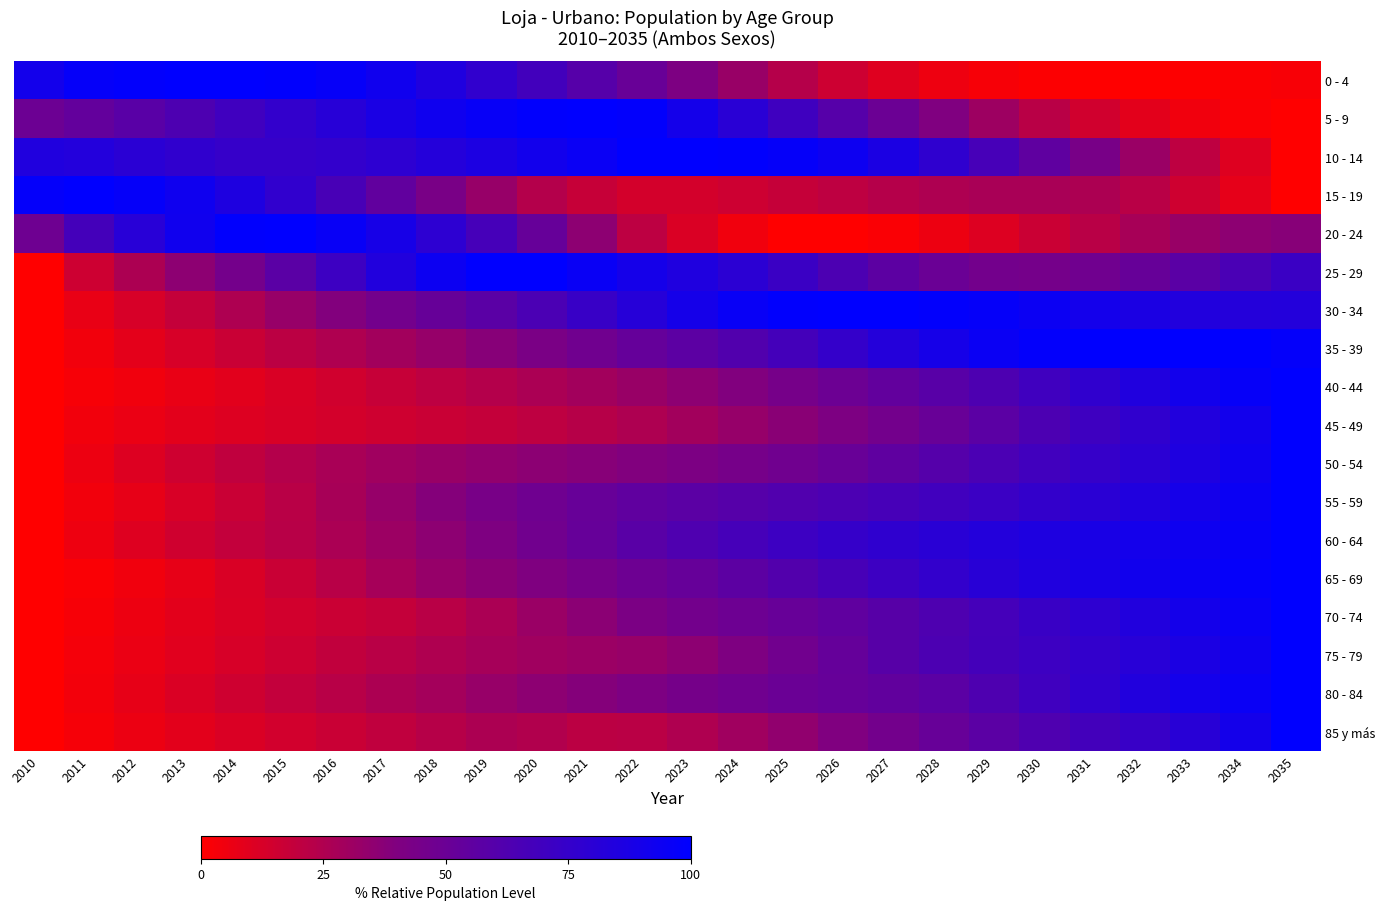

At how many categories does at least one series exceed 34?

26